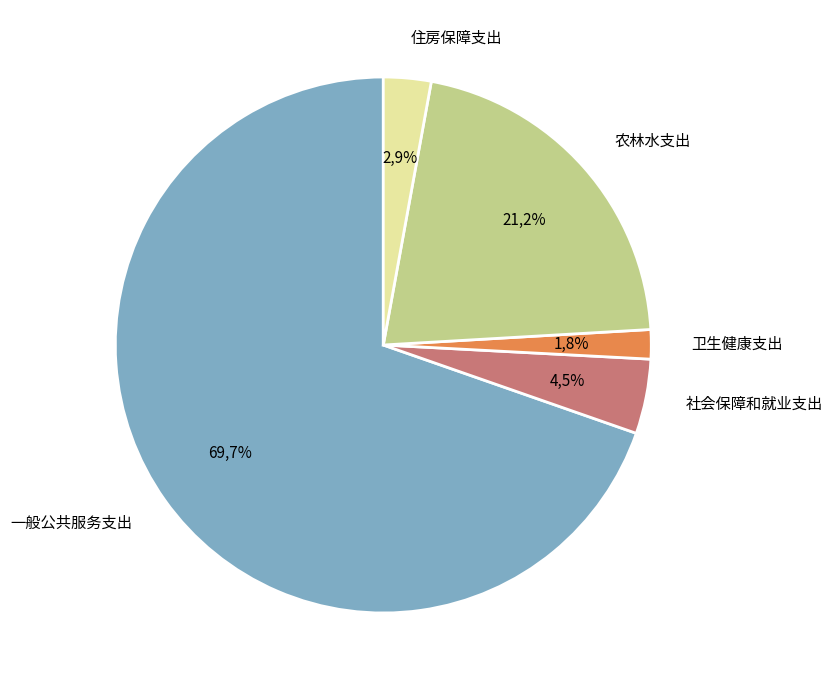

How many segments does this pie chart have?

5